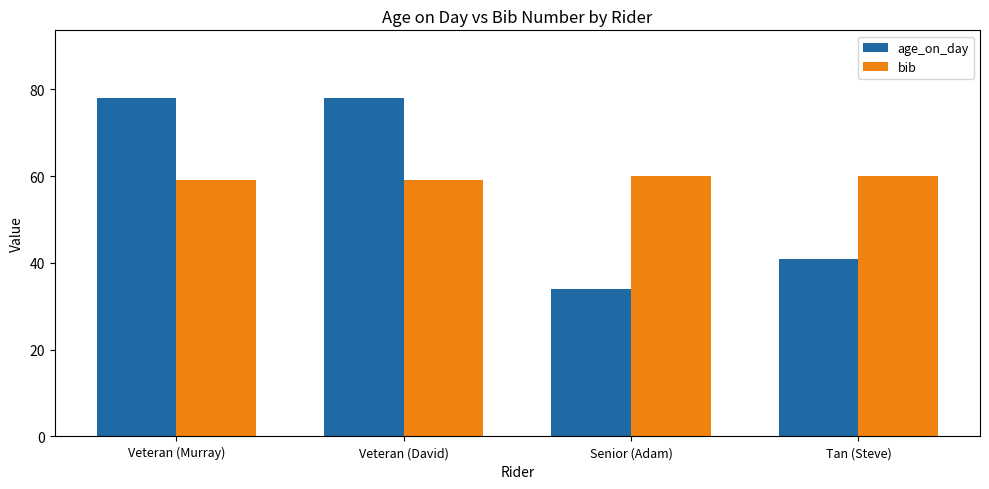

What is the difference between the age_on_day values at Veteran (Murray) and Tan (Steve)?

37